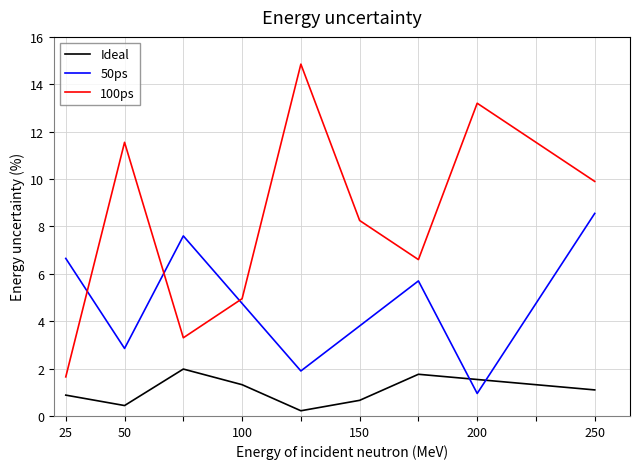

Which series has the largest total across all categories?

100ps